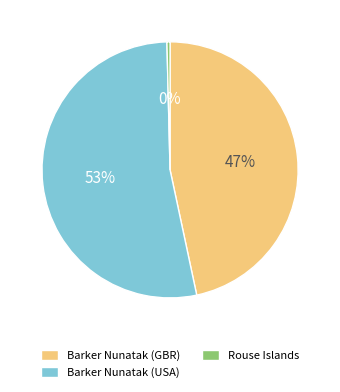

How many slices are in this pie chart?

3